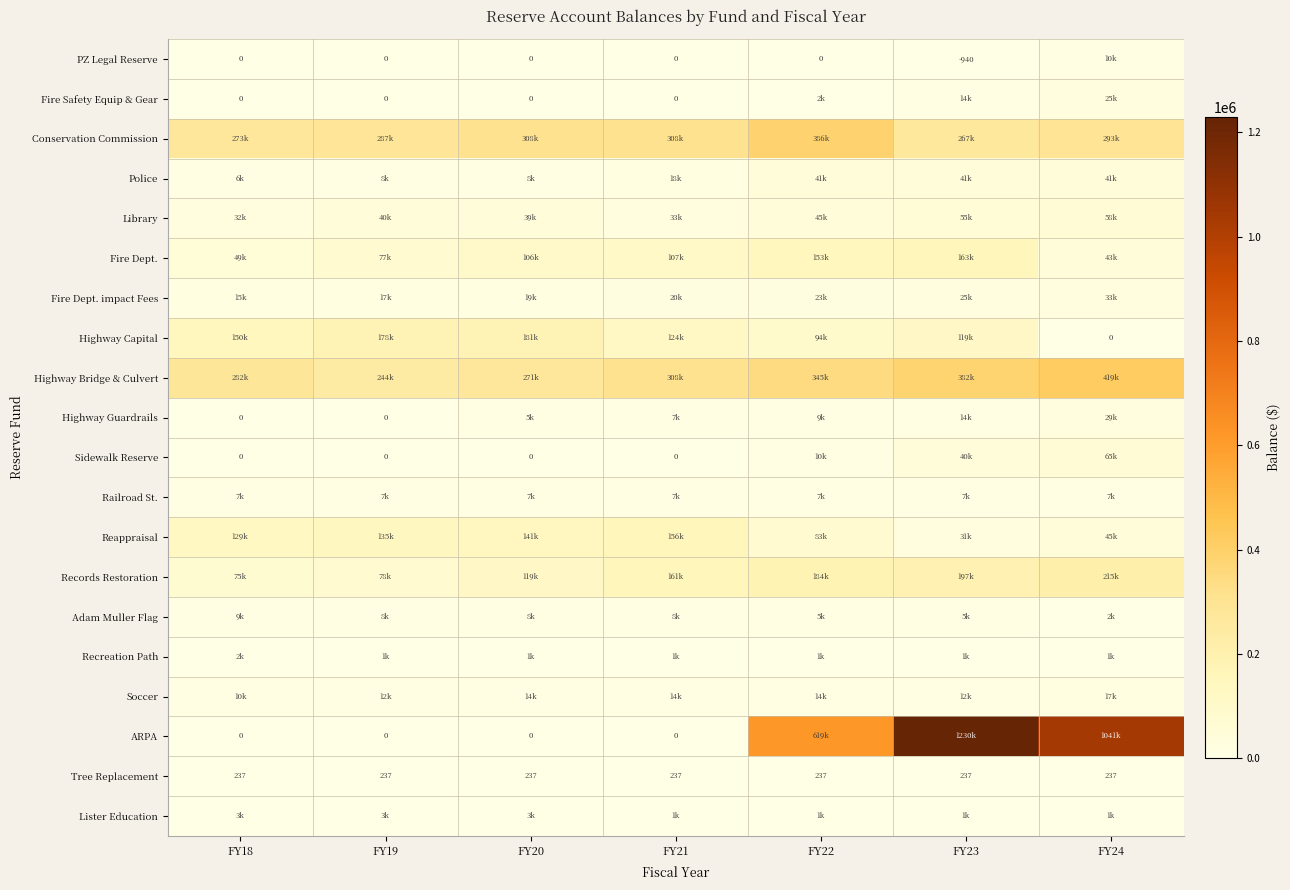

Which series has the largest range (max minus min)?

ARPA